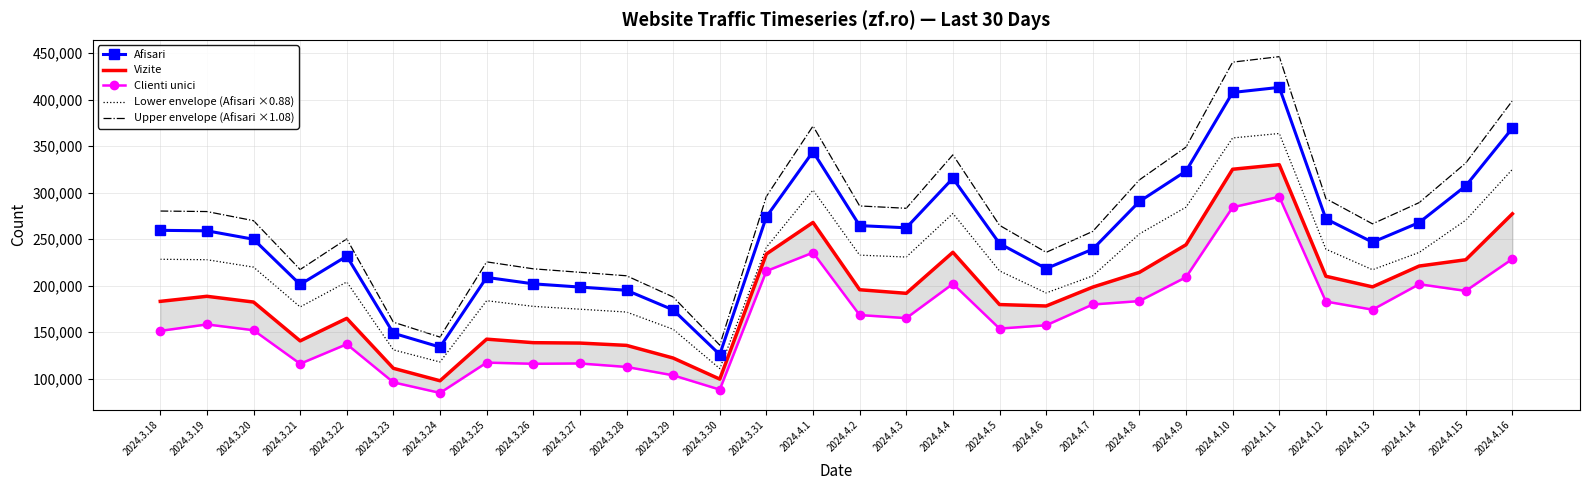

Where is the first local minimum for Lower envelope (Afisari ×0.88)?

2024.3.21